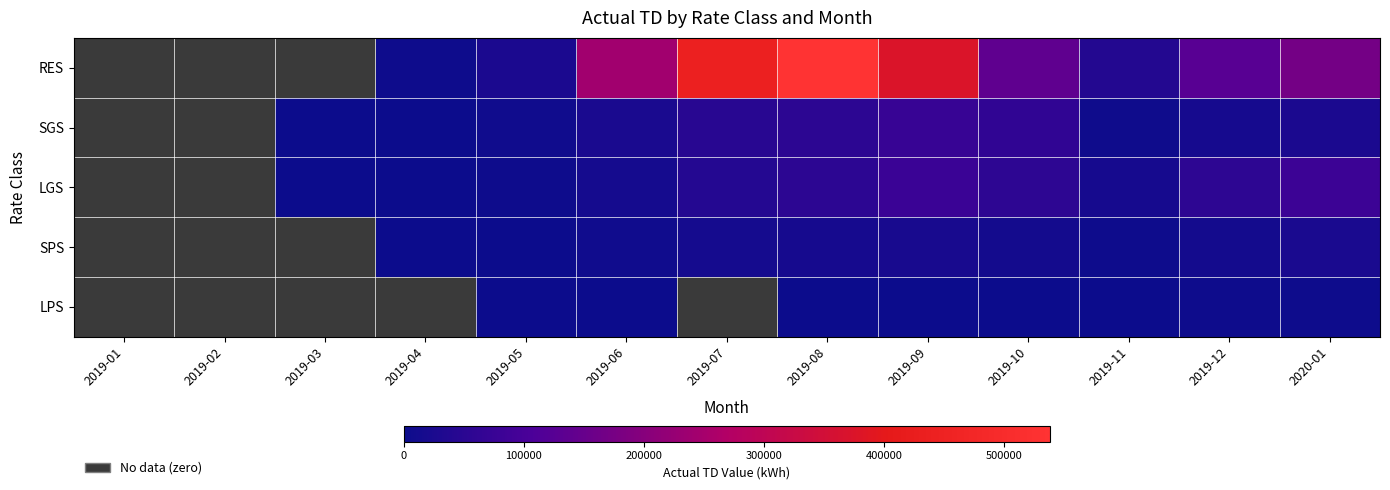

At 2019-01, list the series in order from largest to smallest.

RES, SGS, LGS, SPS, LPS